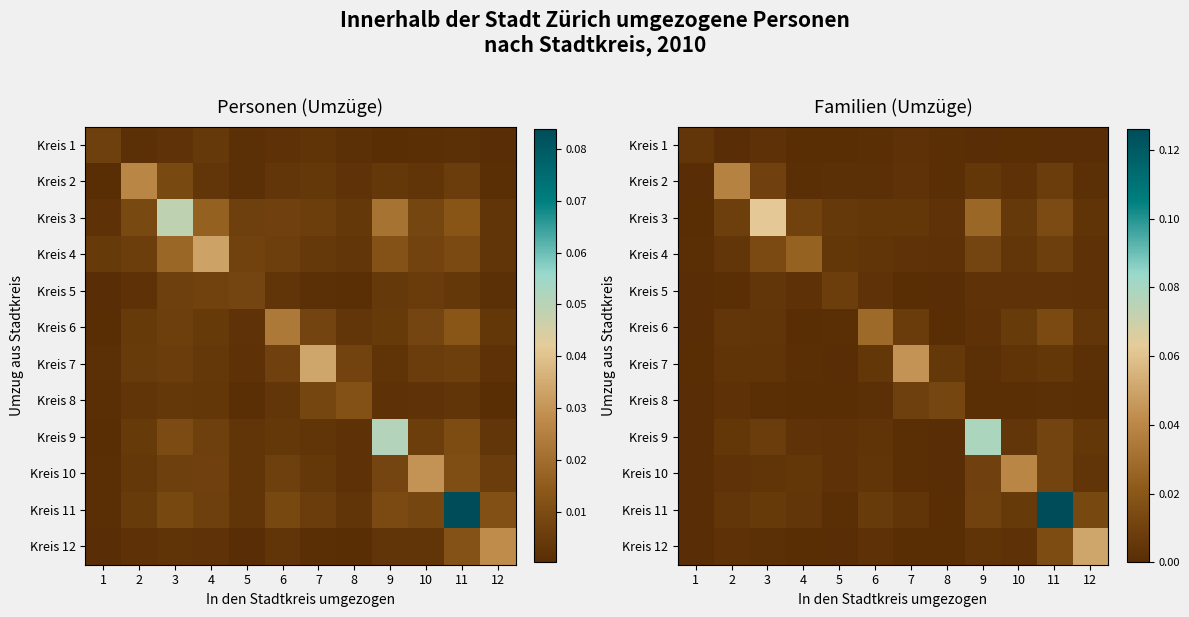

How many series are shown in this chart?

12